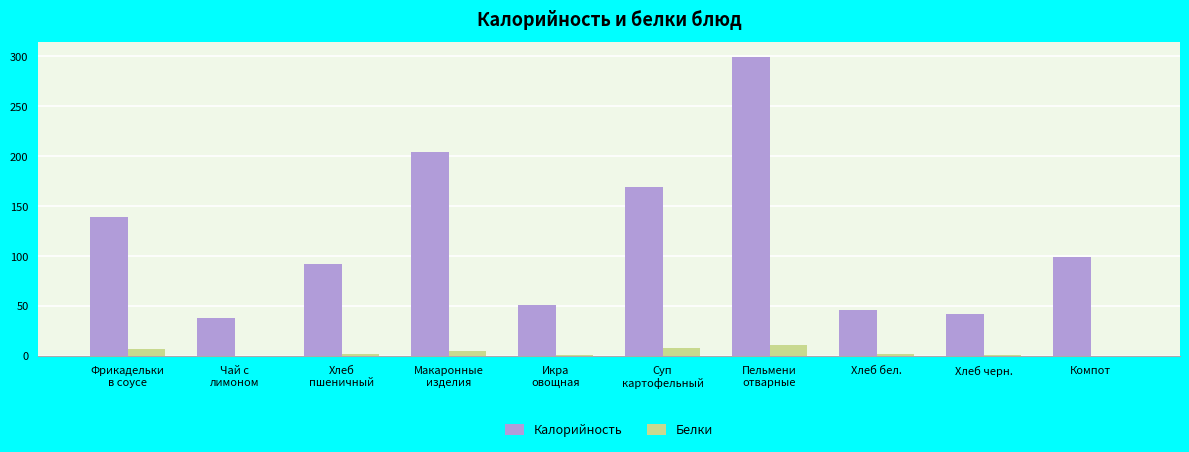

Which series has the largest total across all categories?

Калорийность